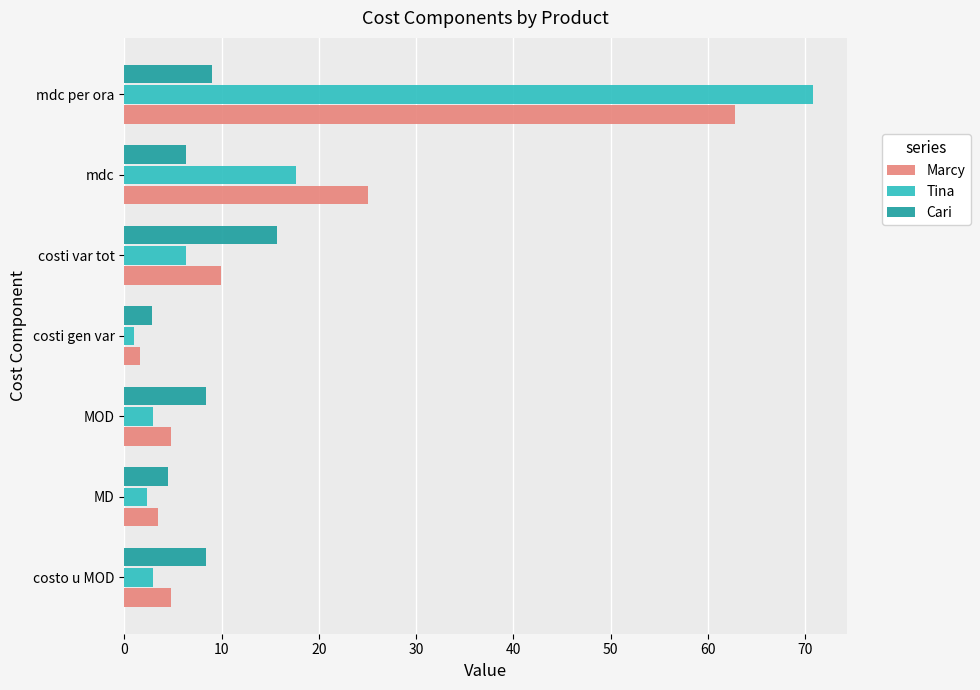

Is the value of Cari at costo u MOD greater than the value of Marcy at mdc per ora?

No